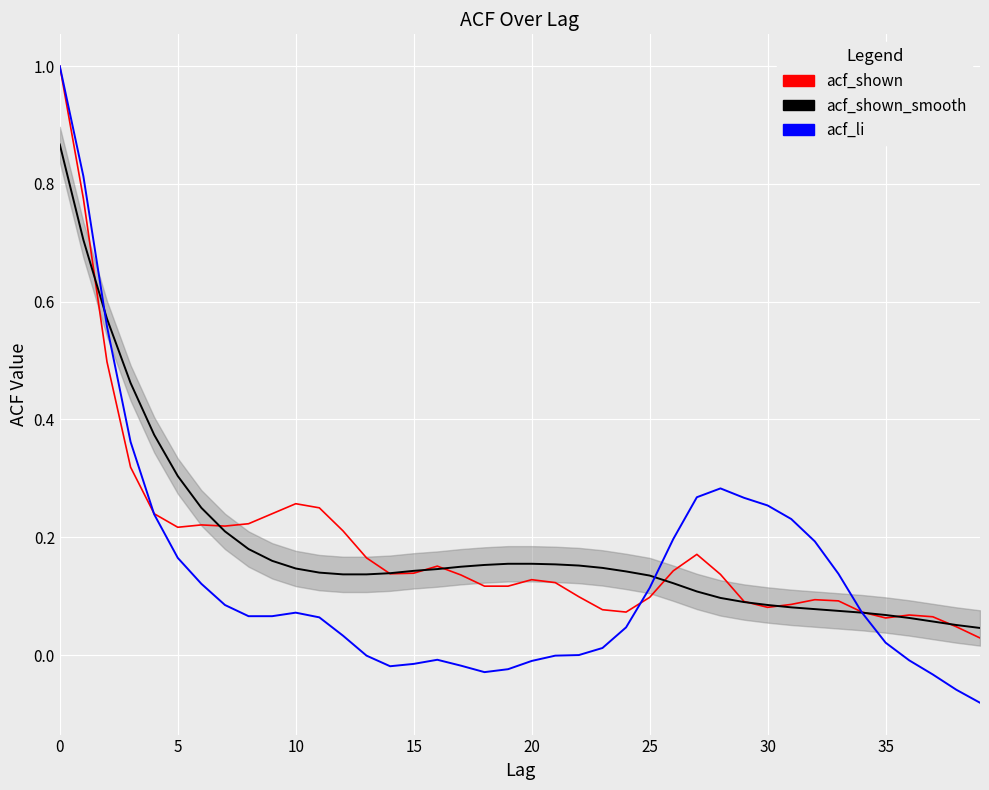

What is the maximum value shown in the chart?

1.0